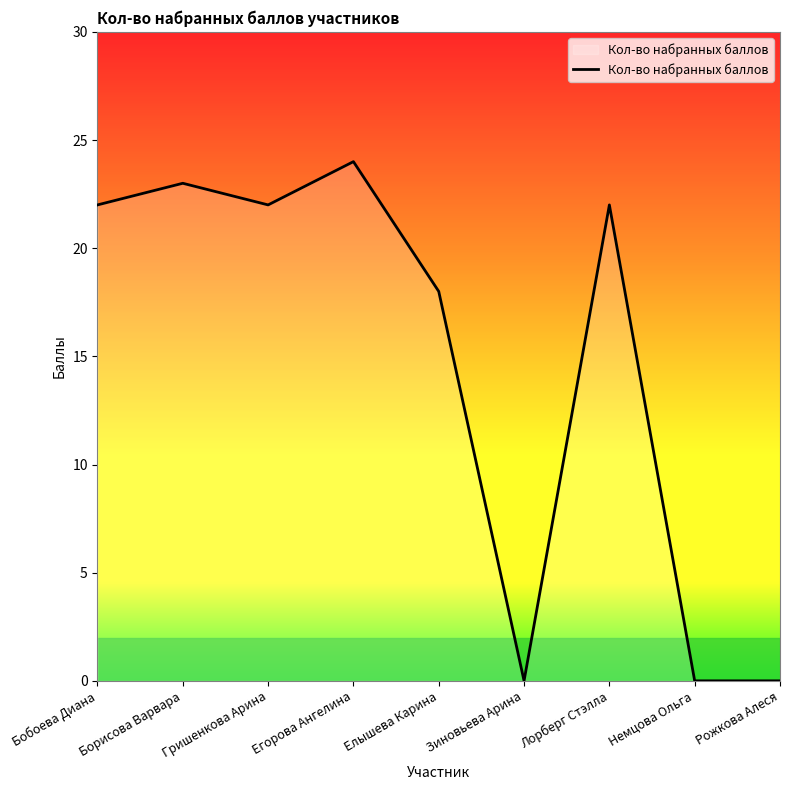

How many values are below 22?

4